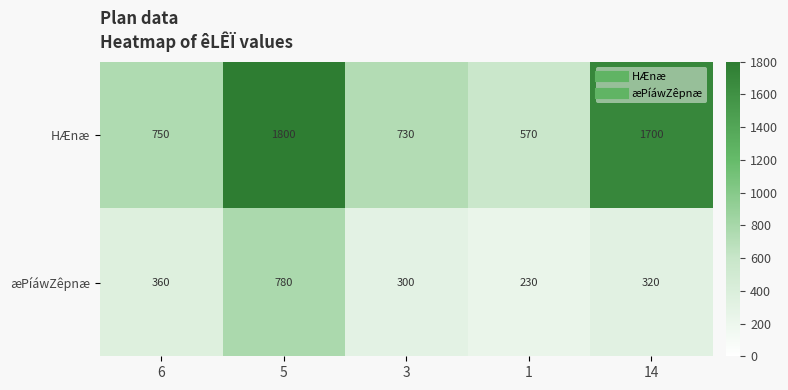

Which series has the largest total across all categories?

HÆnæ